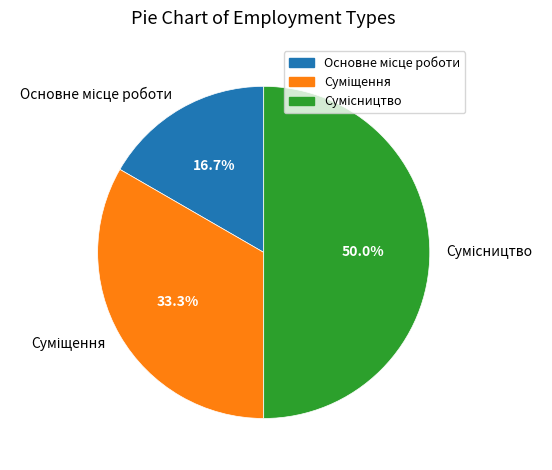

Count the number of slices in the pie.

3